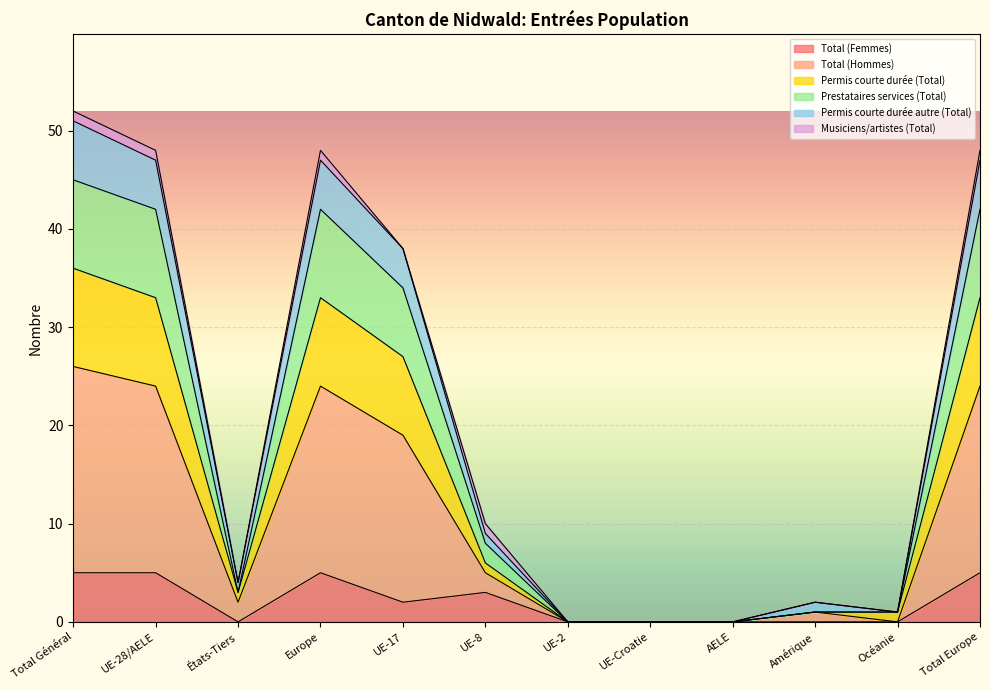

The value of Total (Femmes) at UE-17 is 2. True or false?

True